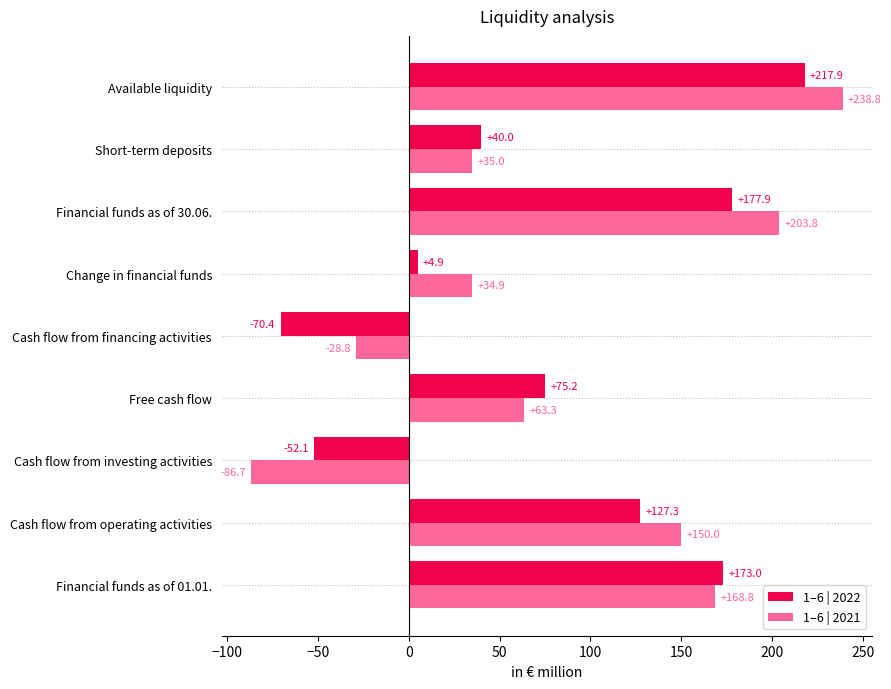

The value of 1–6 | 2021 at Cash flow from operating activities is 74.2. True or false?

False